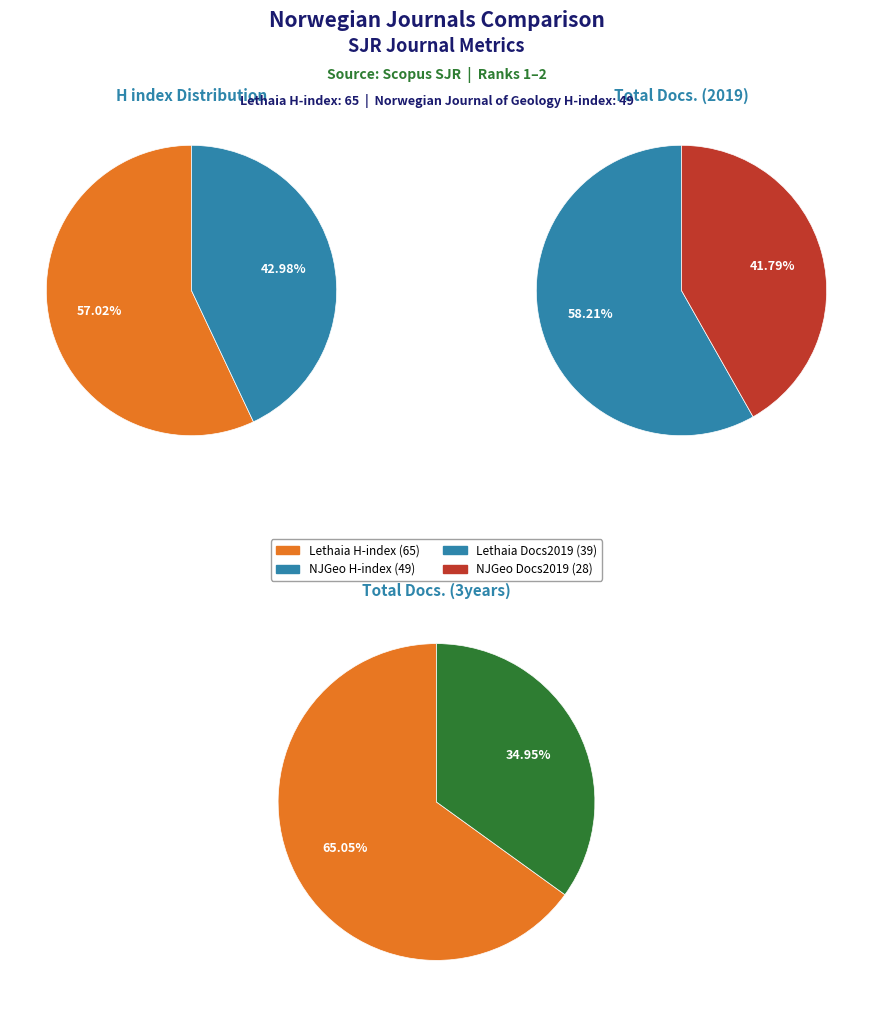

How many slices are in this pie chart?

2